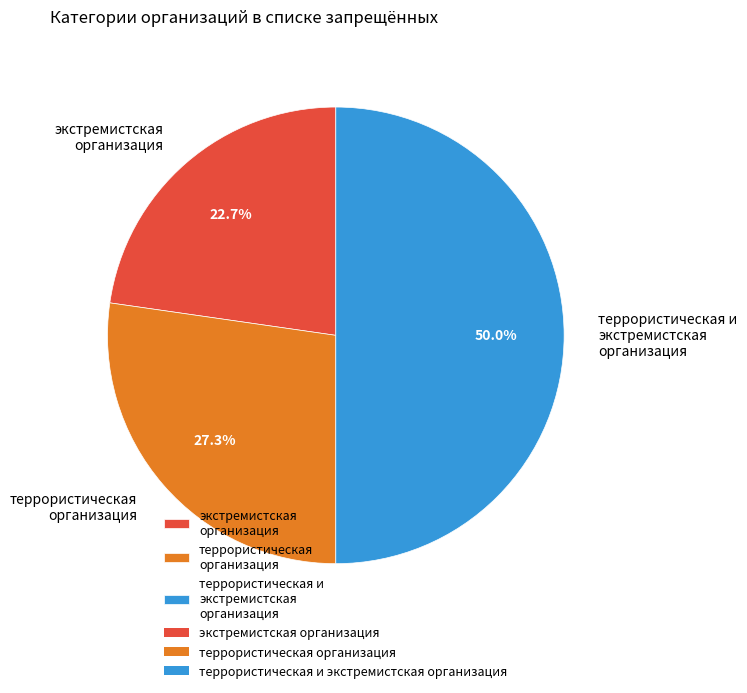

Does террористическая организация represent more than half of the total?

No